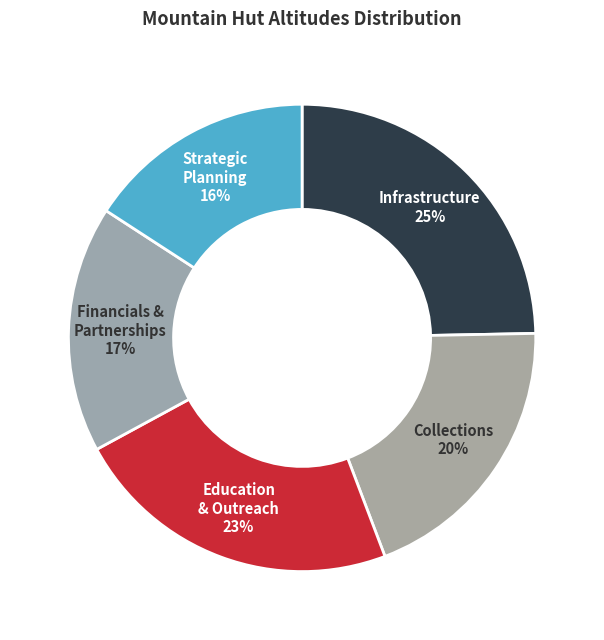

To the nearest percent, what portion does Strategic Planning represent?

16%